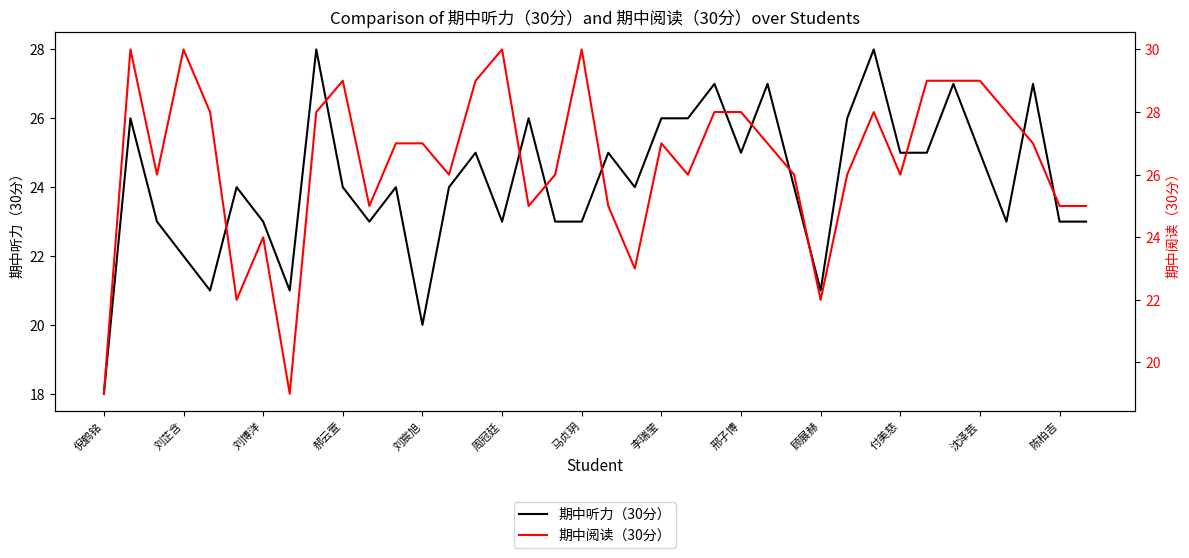

Which series changed the most between 26 and 29?

期中听力（30分）